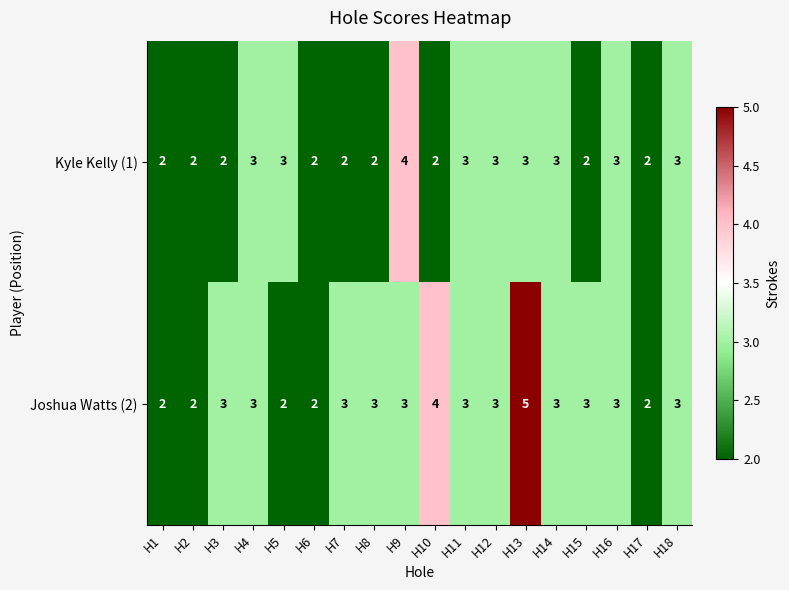

List the series in order of their peak value, lowest first.

Kyle Kelly (1), Joshua Watts (2)